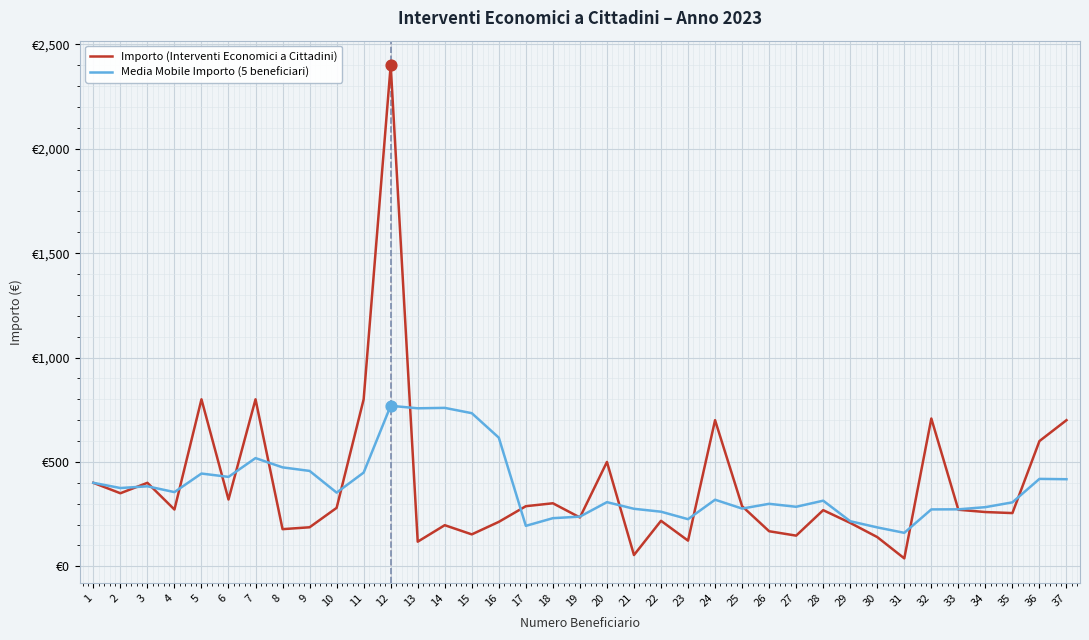

What are all the series names shown in the legend?

Importo (Interventi Economici a Cittadini), Media Mobile Importo (5 beneficiari)